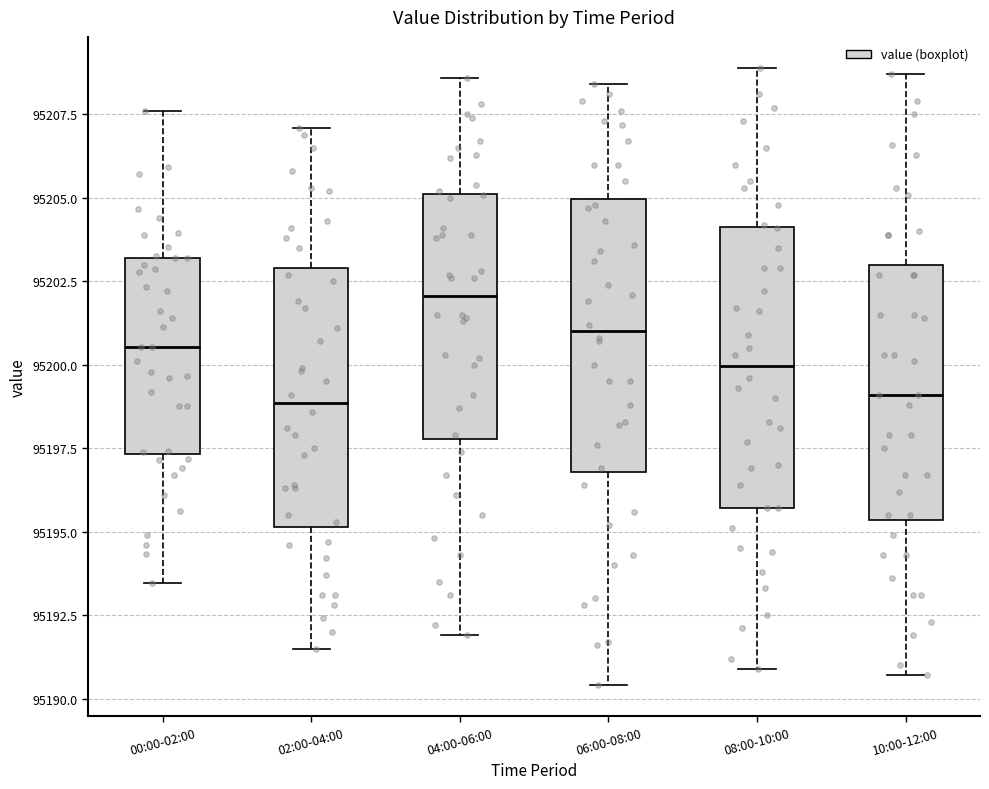

Reading left to right, transcribe this box plot: for each box, give where its median line is, the range the box spans, and where its two whiskers end, as read against the y-axis. The values are not printed on the chart, so give them approximately, as read against the axis.

00:00-02:00: median 95200.5, box 95197.5 to 95203.0, whiskers 95193.5 to 95207.5
02:00-04:00: median 95199.0, box 95195.0 to 95203.0, whiskers 95191.5 to 95207.0
04:00-06:00: median 95202.0, box 95198.0 to 95205.0, whiskers 95192.0 to 95208.5
06:00-08:00: median 95201.0, box 95197.0 to 95205.0, whiskers 95190.5 to 95208.5
08:00-10:00: median 95200.0, box 95195.5 to 95204.0, whiskers 95191.0 to 95209.0
10:00-12:00: median 95199.0, box 95195.5 to 95203.0, whiskers 95190.5 to 95208.5